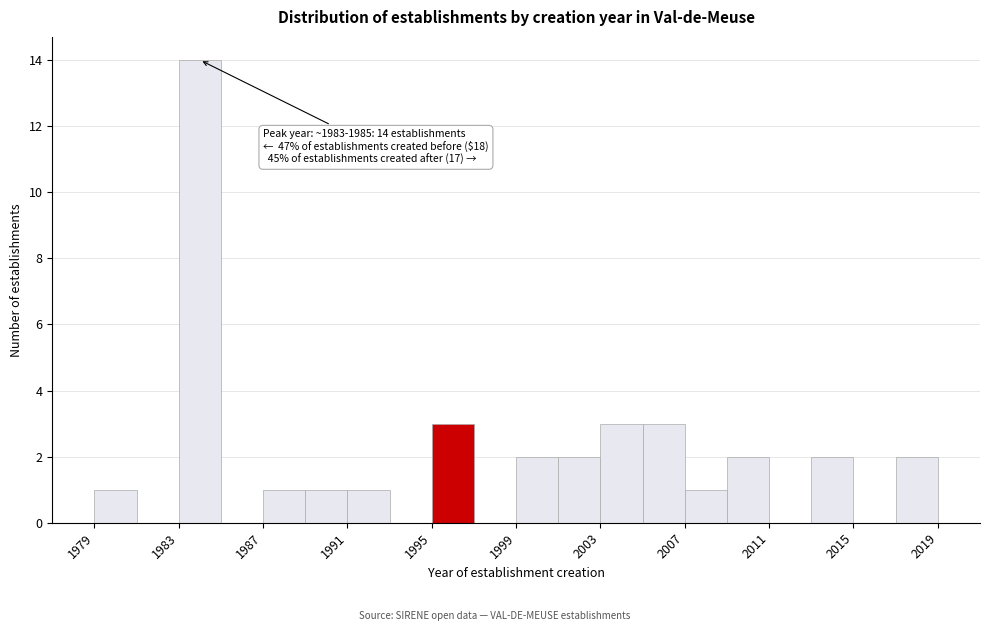

Over which range of the x-axis is the bar tallest?

1983 to 1985